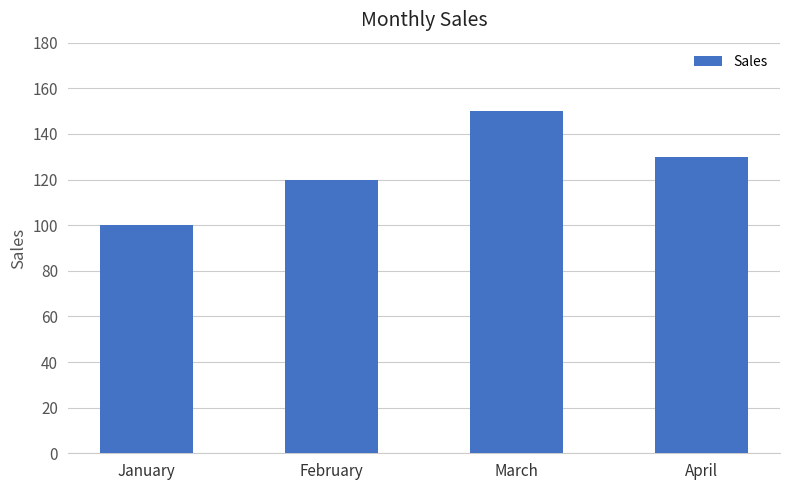

True or false: the data shows 64 at April.

False